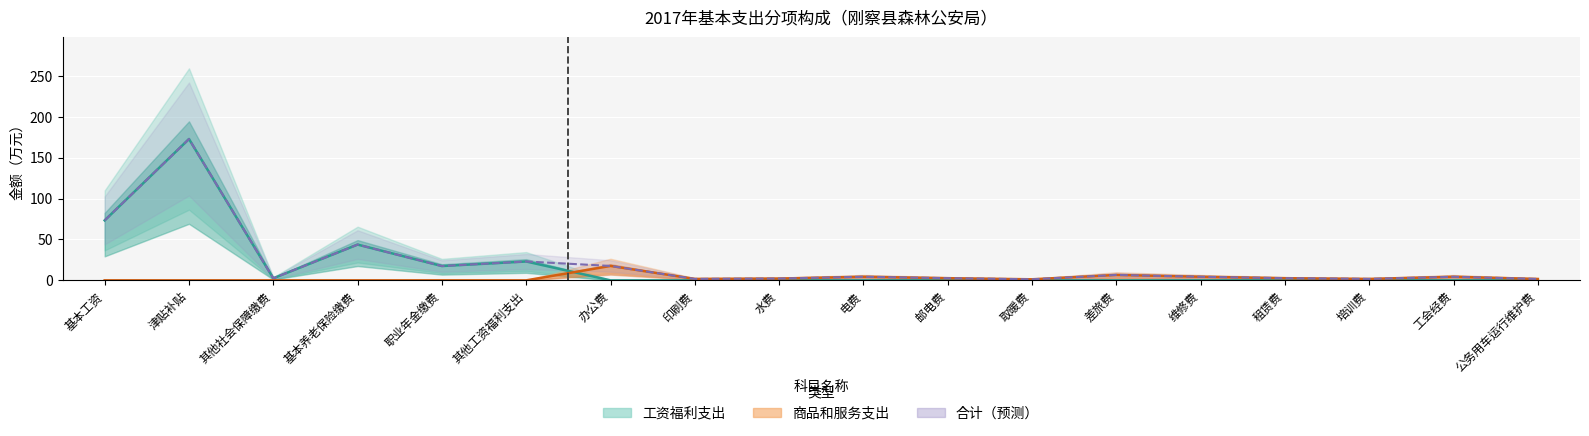

Between 办公费 and 培训费, which series saw the biggest shift?

商品和服务支出